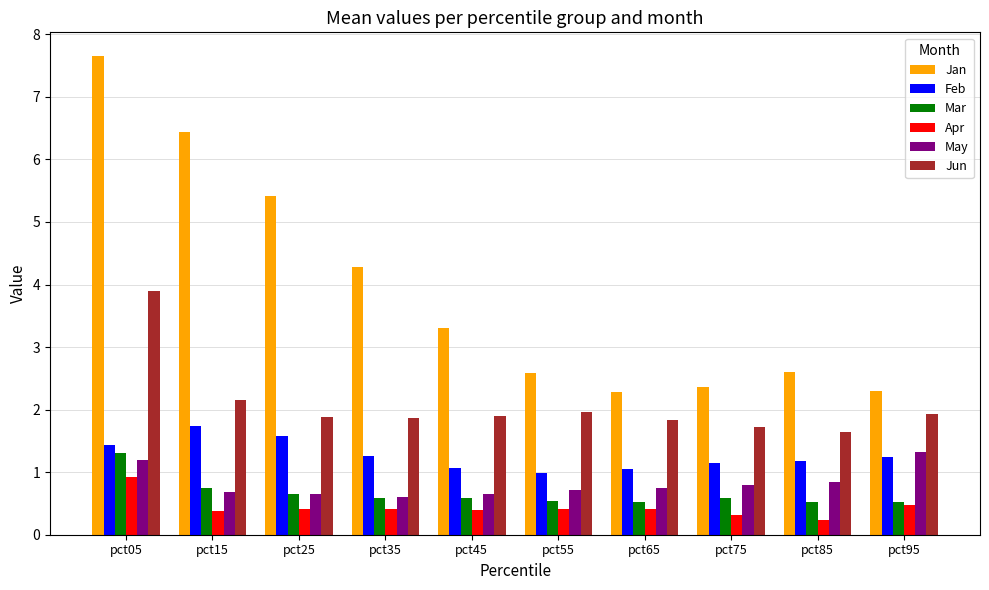

What is the approximate value of Feb at pct75?

1.2